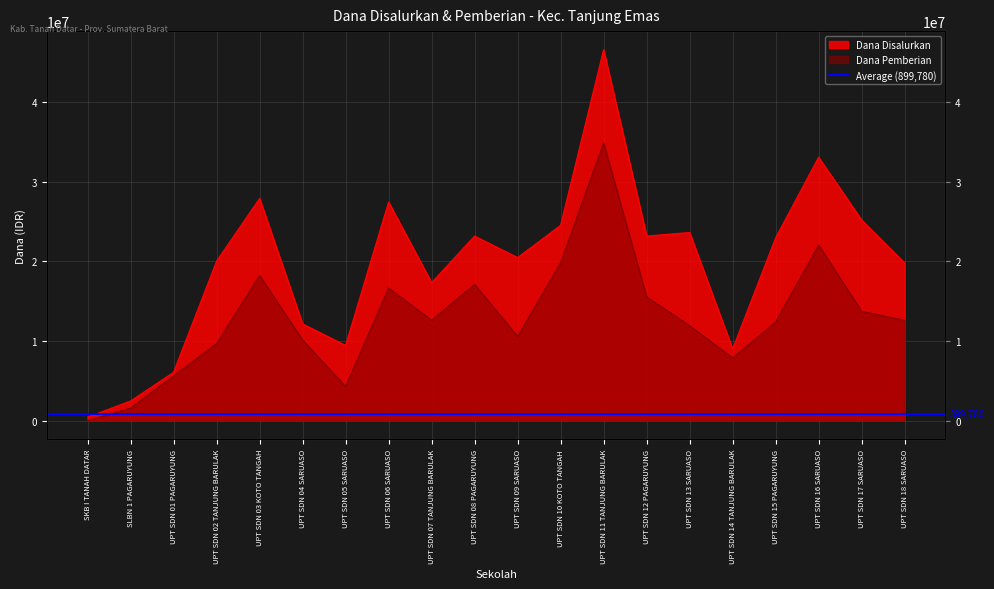

In Dana Disalurkan, how many points are higher than both neighbors (excluding endpoints)?

6